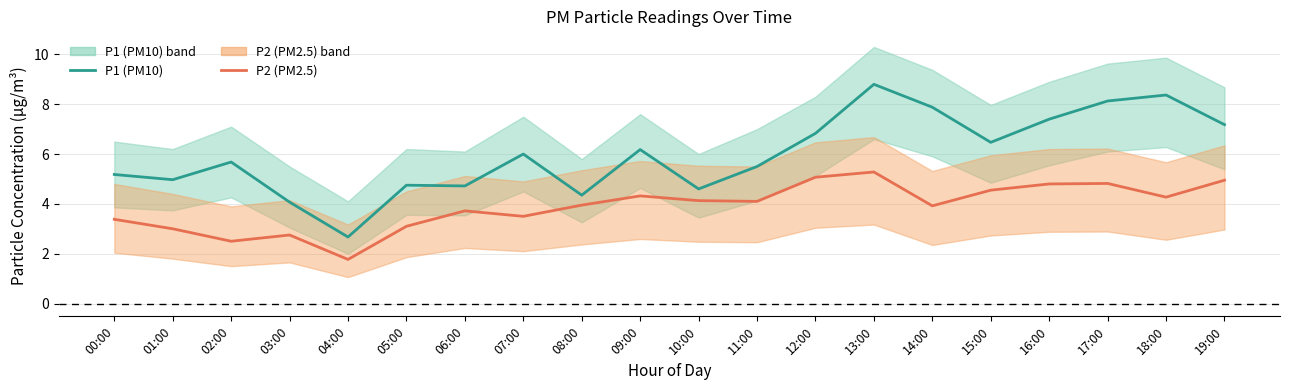

Reading left to right, what are all the values shown in this chart?

P1 (PM10): 00:00=5.2	01:00=5.0	02:00=5.7	03:00=4.1	04:00=2.7	05:00=4.8	06:00=4.7	07:00=6.0	08:00=4.3	09:00=6.2	10:00=4.6	11:00=5.5	12:00=6.8	13:00=8.8	14:00=7.9	15:00=6.5	16:00=7.4	17:00=8.1	18:00=8.4	19:00=7.2
P2 (PM2.5): 00:00=3.4	01:00=3.0	02:00=2.5	03:00=2.8	04:00=1.8	05:00=3.1	06:00=3.7	07:00=3.5	08:00=4.0	09:00=4.3	10:00=4.1	11:00=4.1	12:00=5.1	13:00=5.3	14:00=3.9	15:00=4.5	16:00=4.8	17:00=4.8	18:00=4.3	19:00=5.0